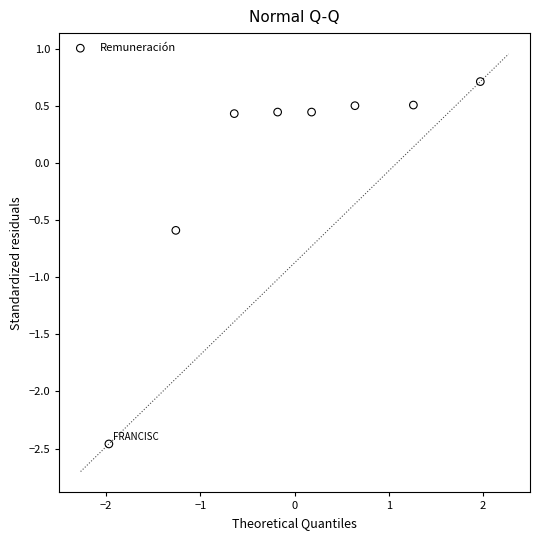

What is the range of Y values (max minus min)?

3.2